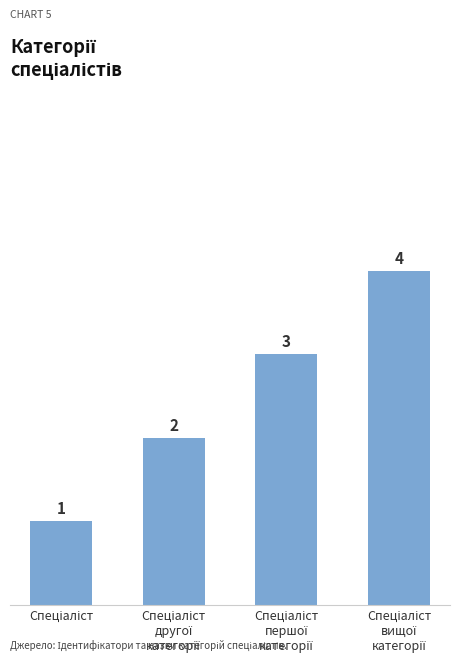

Reading right to left, transcribe all the data shown in this chart.

4	3	2	1